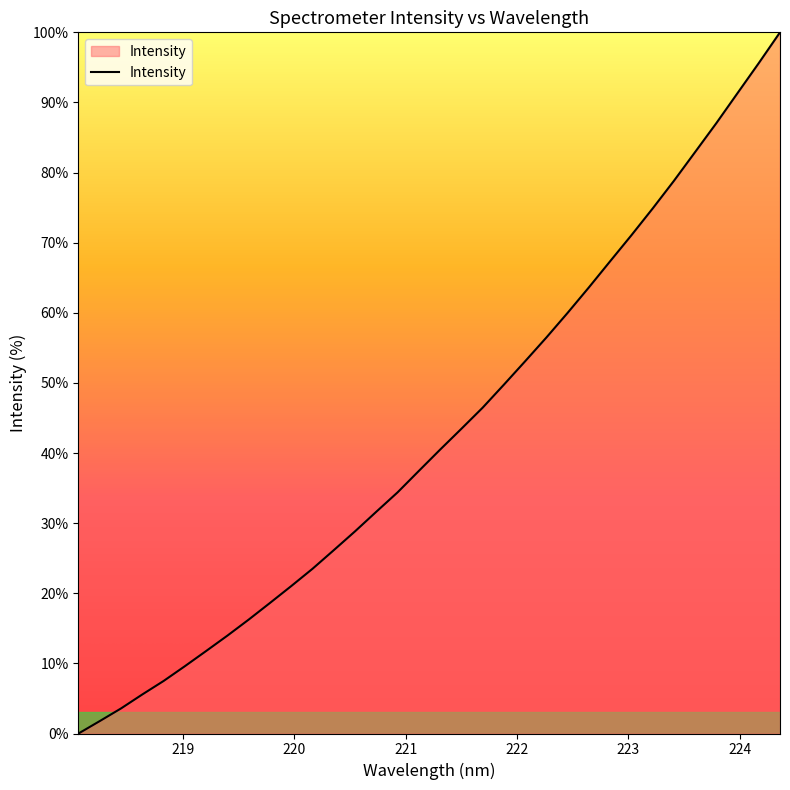

What is the difference between the maximum and minimum values?

100.0